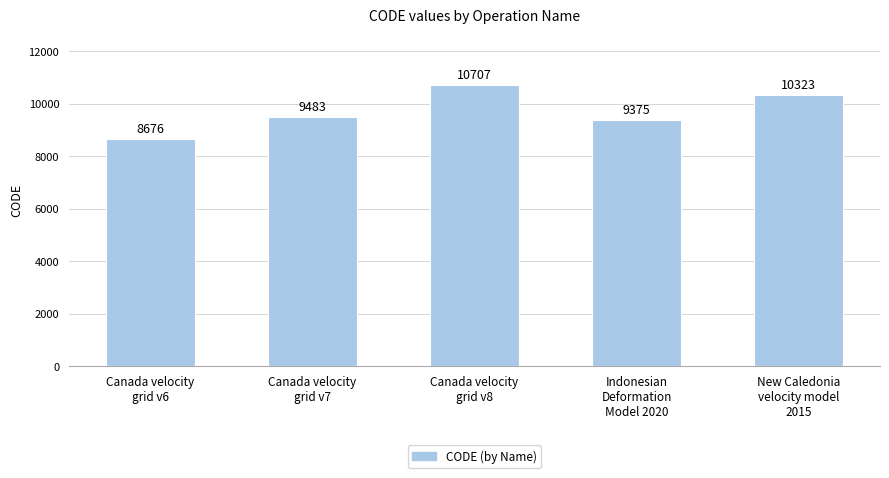

What is the change in value from Canada velocity
grid v8 to New Caledonia
velocity model
2015?

-384